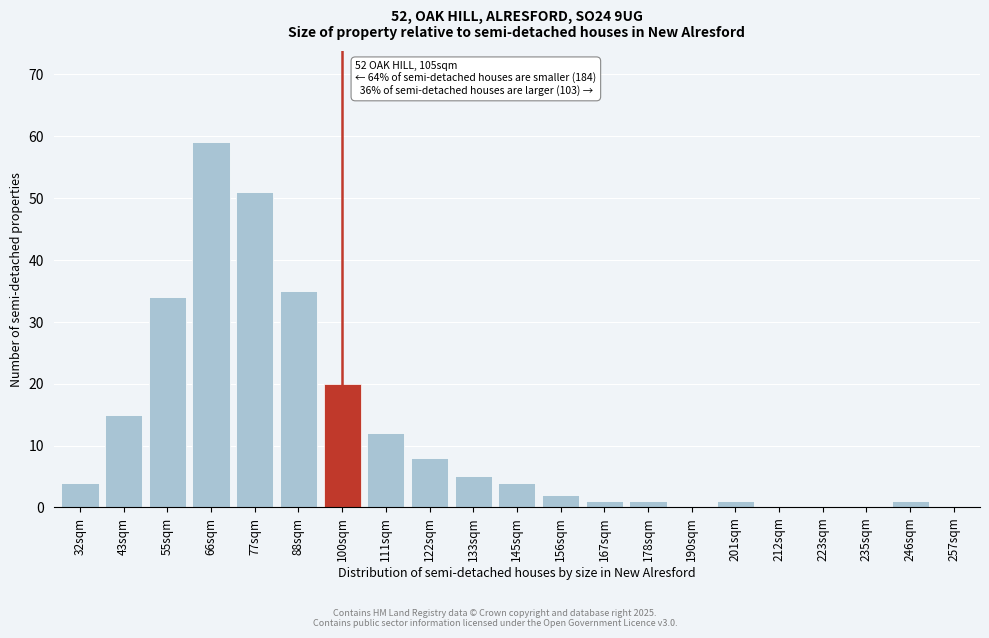

Reading right to left, list all the values displayed in this chart.

257sqm=0	246sqm=1	235sqm=0	223sqm=0	212sqm=0	201sqm=1	190sqm=0	178sqm=1	167sqm=1	156sqm=2	145sqm=4	133sqm=5	122sqm=8	111sqm=12	100sqm=20	88sqm=35	77sqm=51	66sqm=59	55sqm=34	43sqm=15	32sqm=4